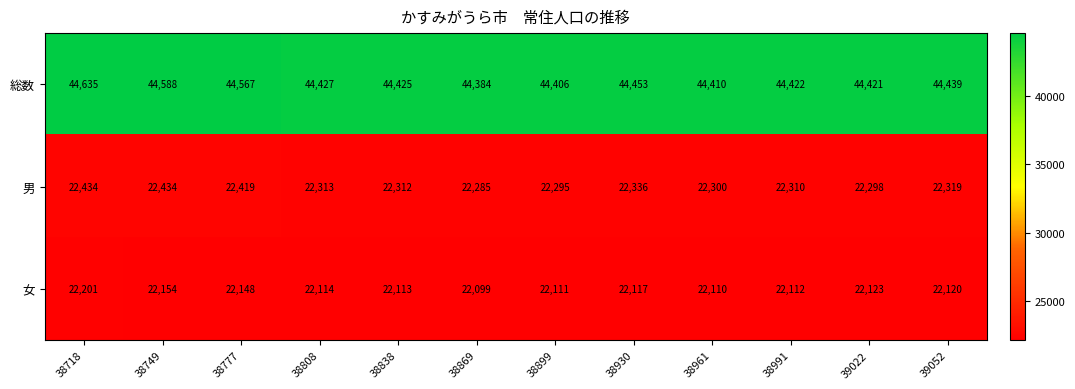

What is the smallest value displayed?

22099